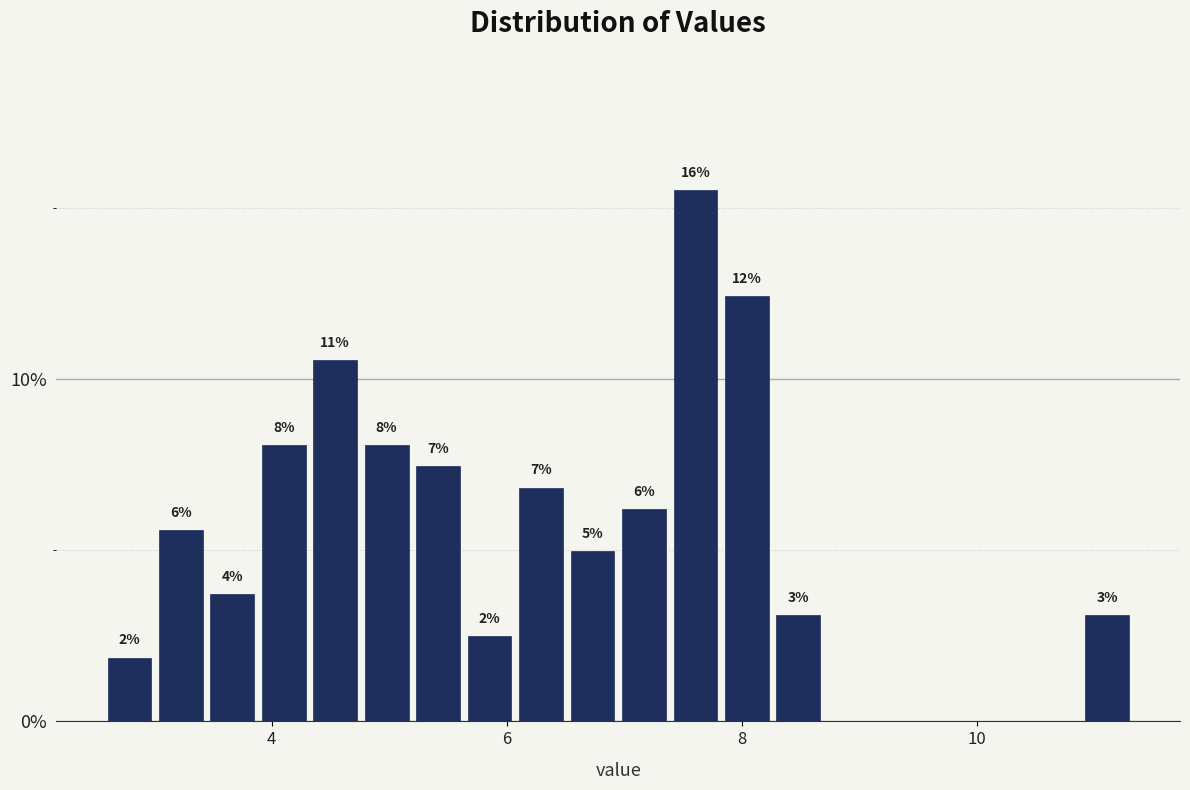

Around what value on the x-axis is the tallest bar? Give the approximate position of its centre, as read against the axis.

7.6